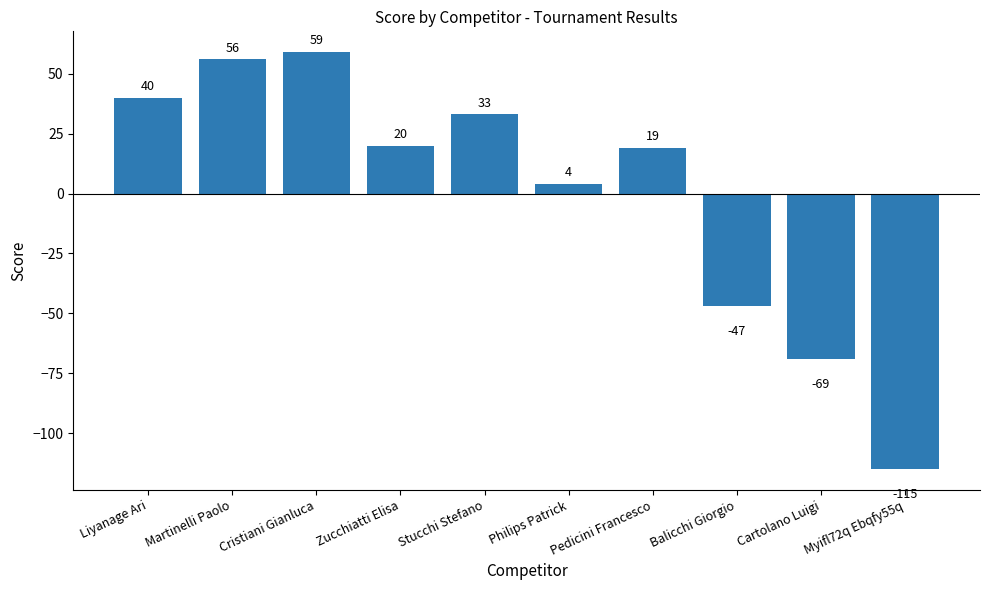

What is the difference between the values at Martinelli Paolo and Liyanage Ari?

16